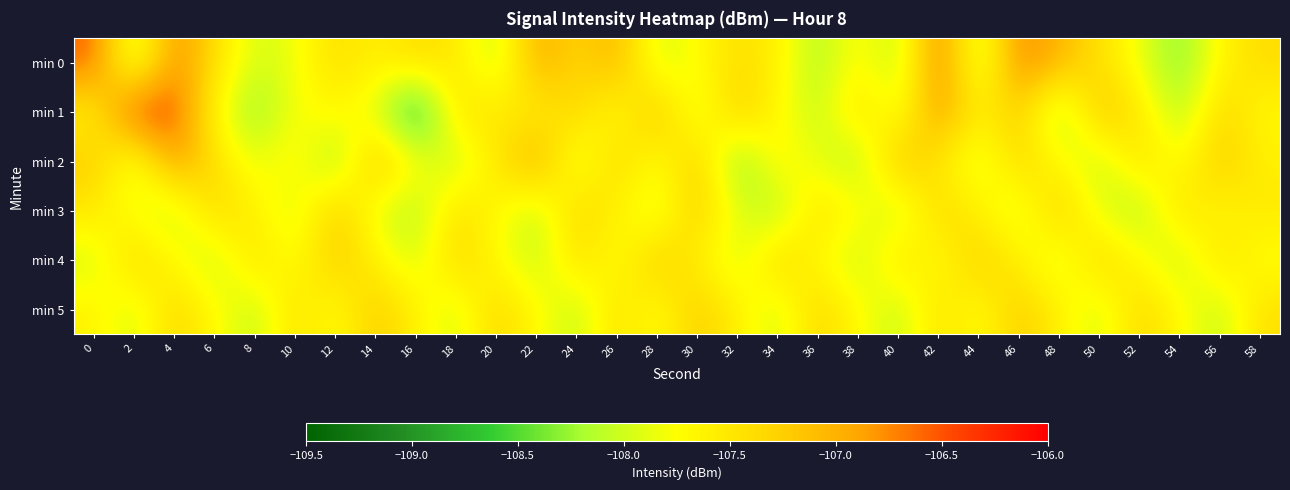

At which category is the sum across all series the highest?

4